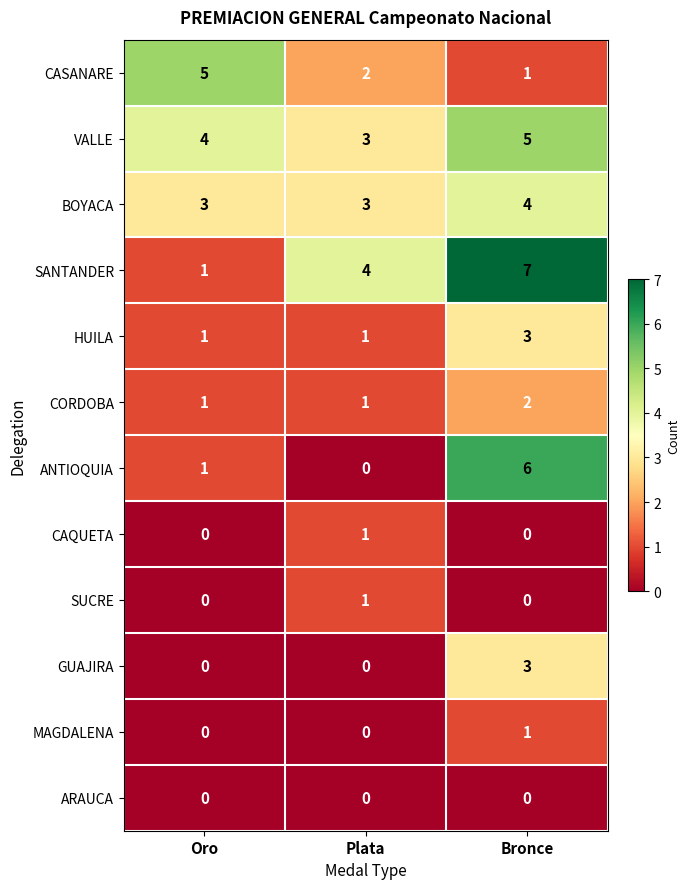

True or false: ARAUCA has a value of 0 at Oro.

True